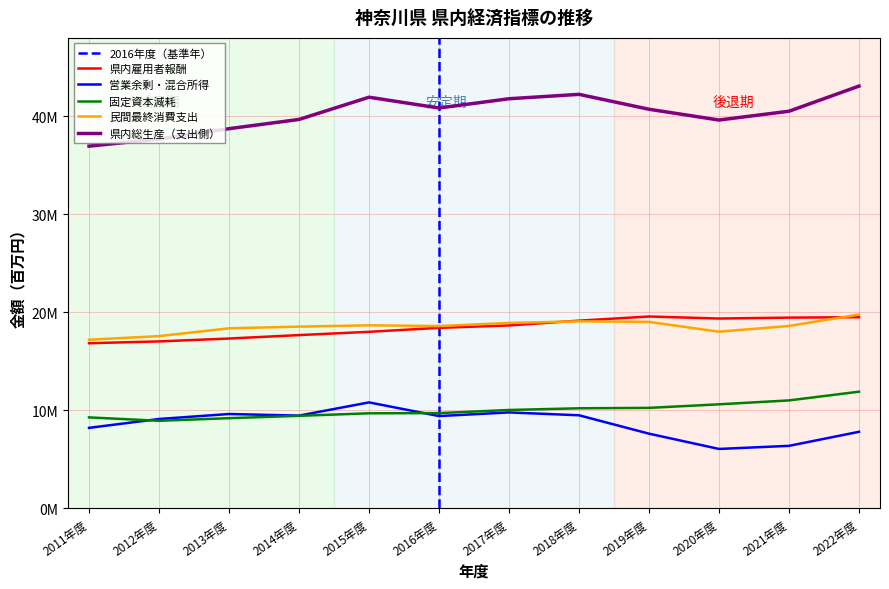

What is the label of the 7th point from the right?

2016年度